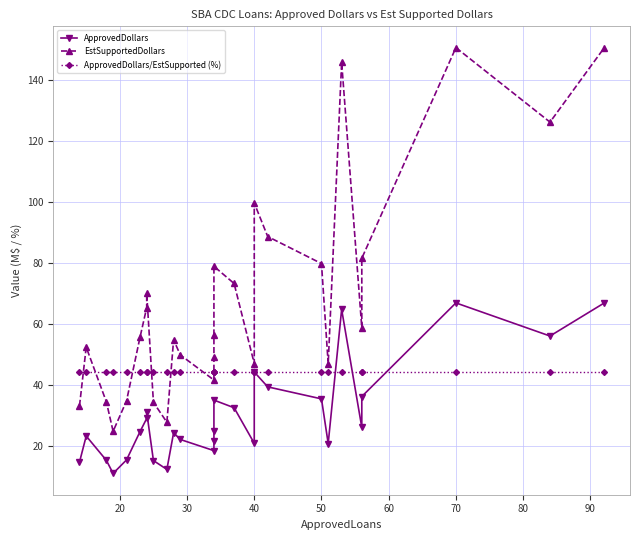

True or false: EstSupportedDollars and ApprovedDollars intersect in this chart.

False